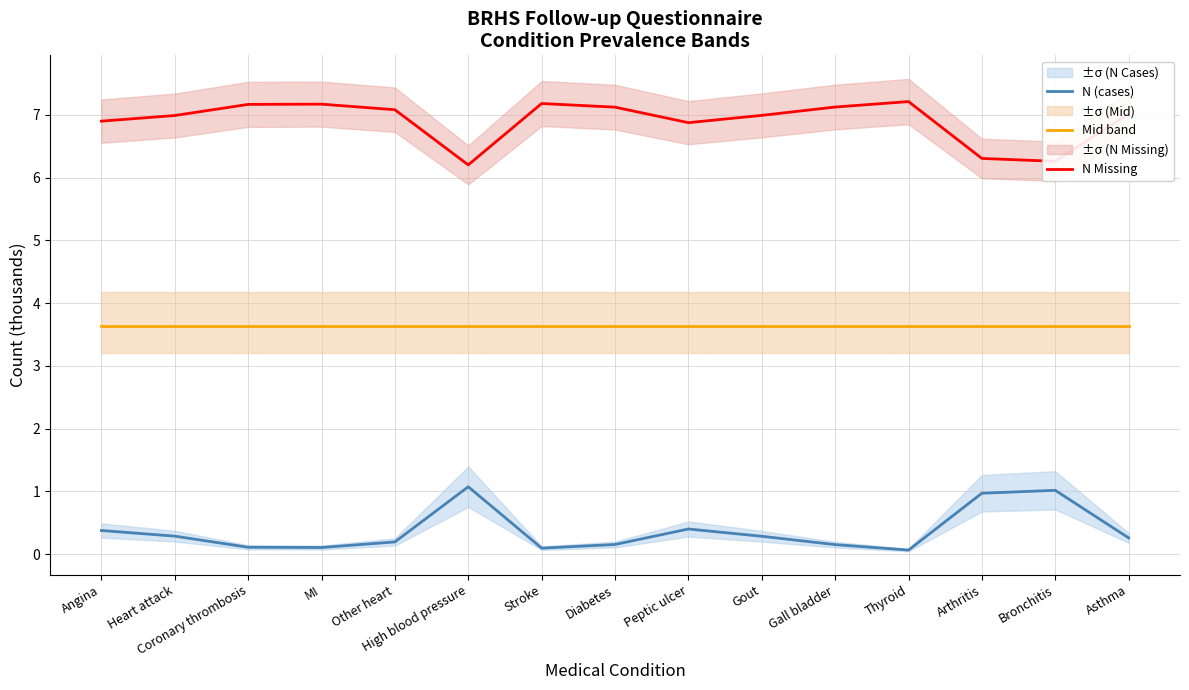

What is the minimum value for N Missing?

6.2